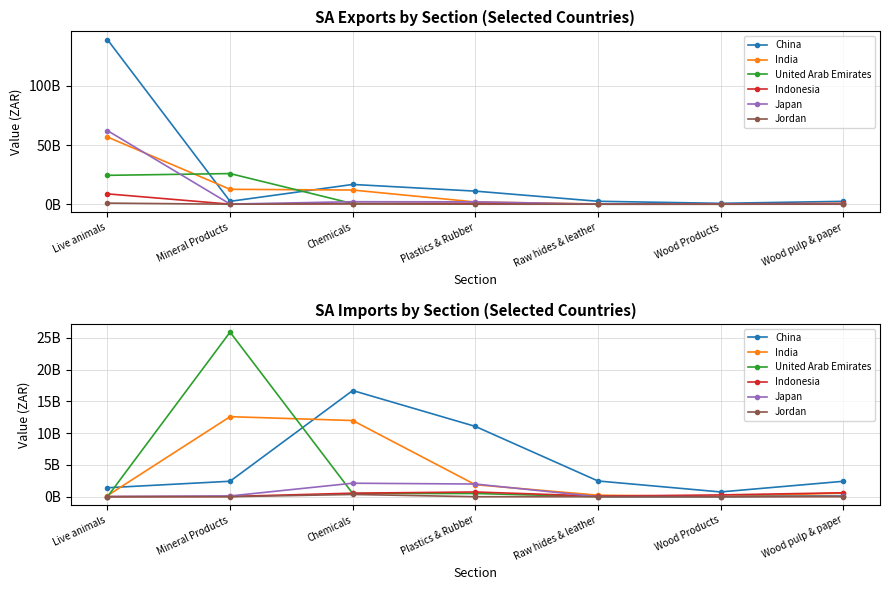

What is the label of the 4th point from the right?

Plastics & Rubber